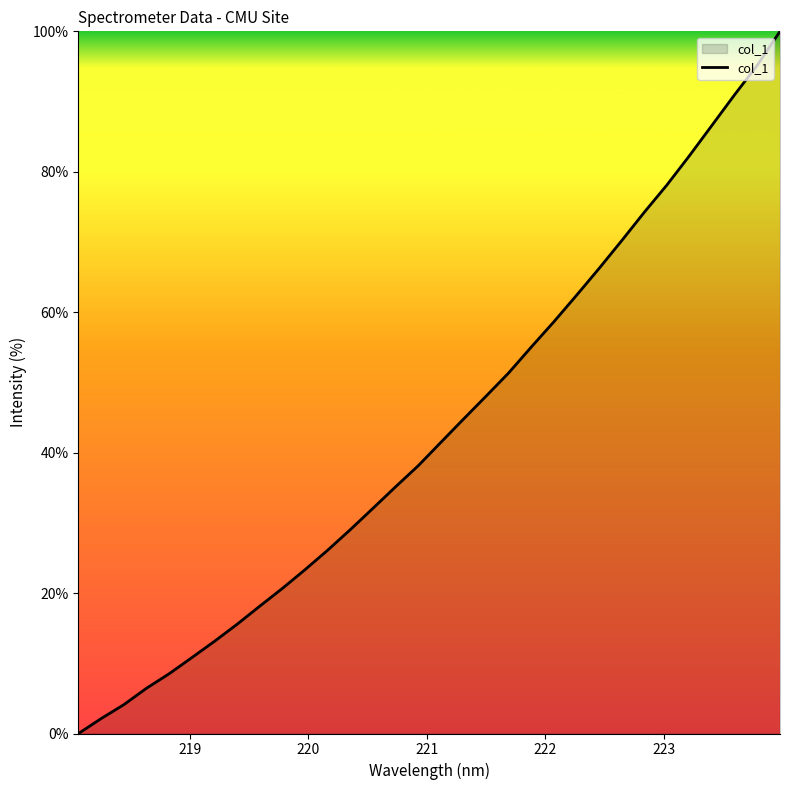

What is the difference between the maximum and minimum values?

100.0